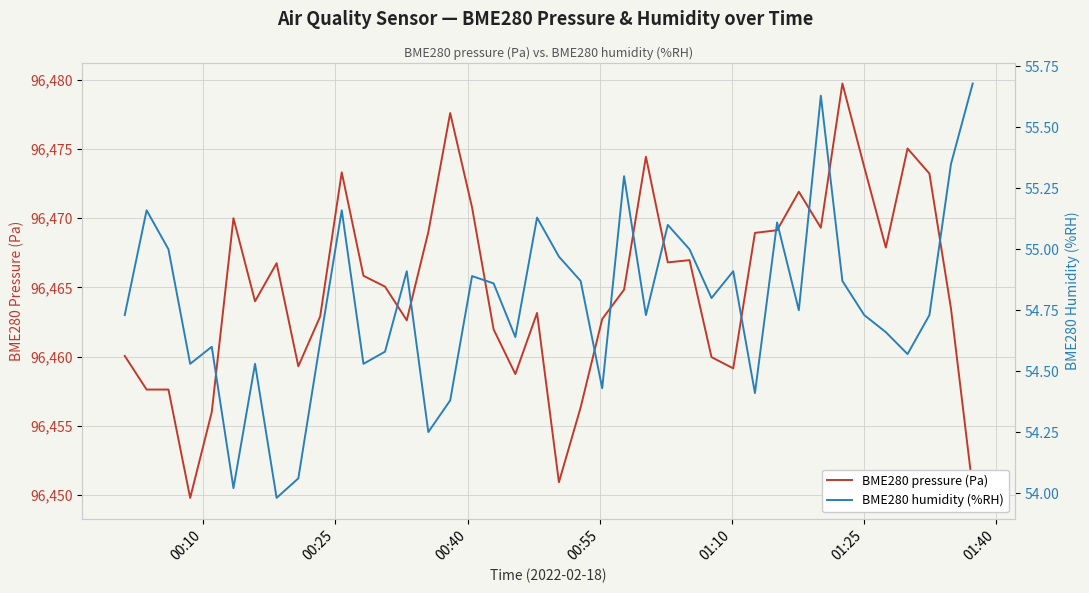

True or false: BME280 humidity (%RH) and BME280 pressure (Pa) cross at least once.

False